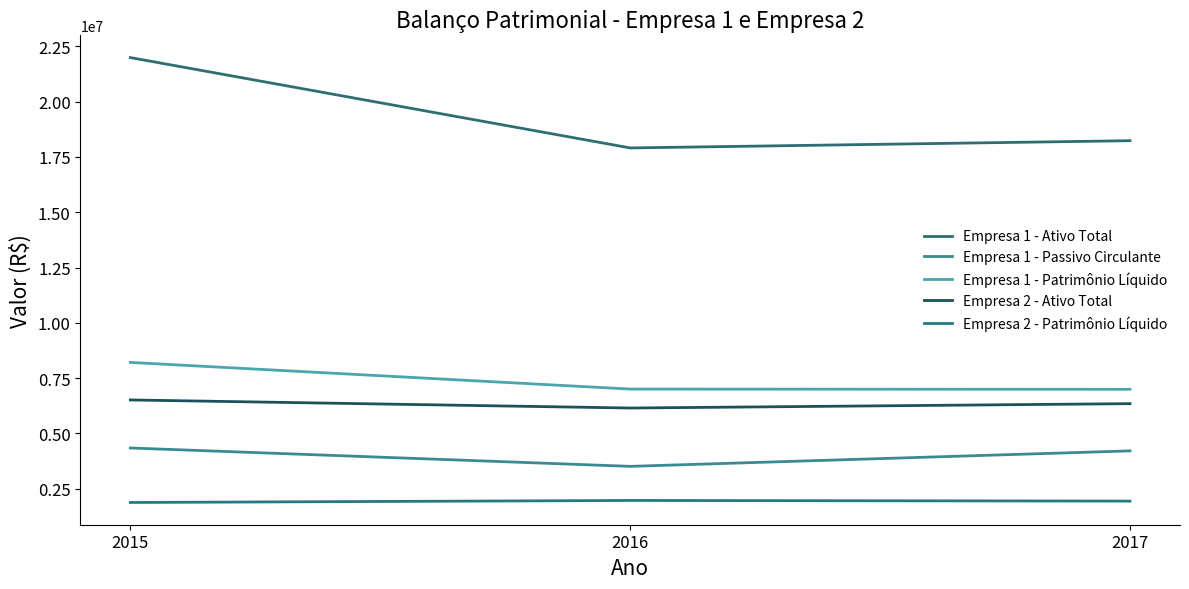

What is the difference between the Empresa 1 - Ativo Total values at 2015 and 2017?

3759131